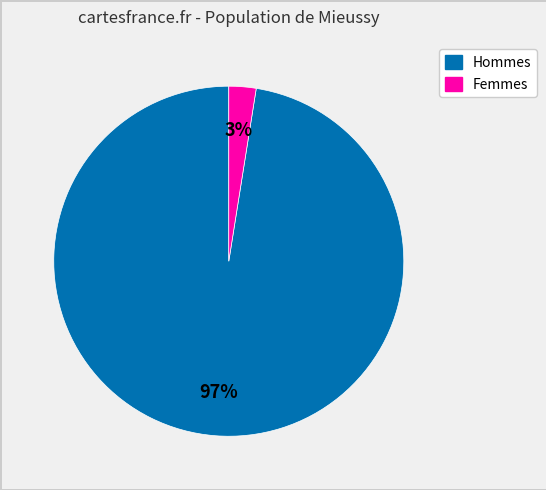

Is there a majority slice in this chart?

Yes